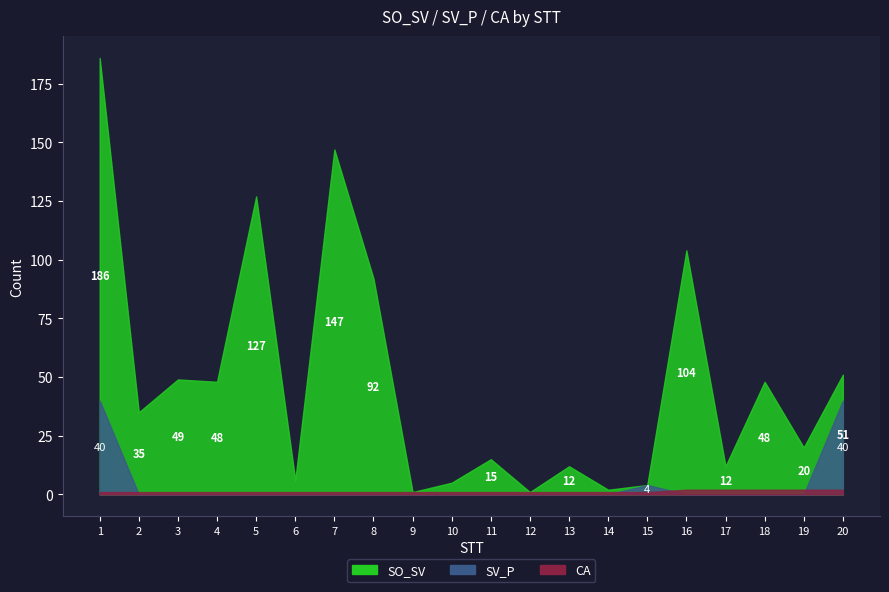

What is the sum of the CA values at 13 and 2?

2